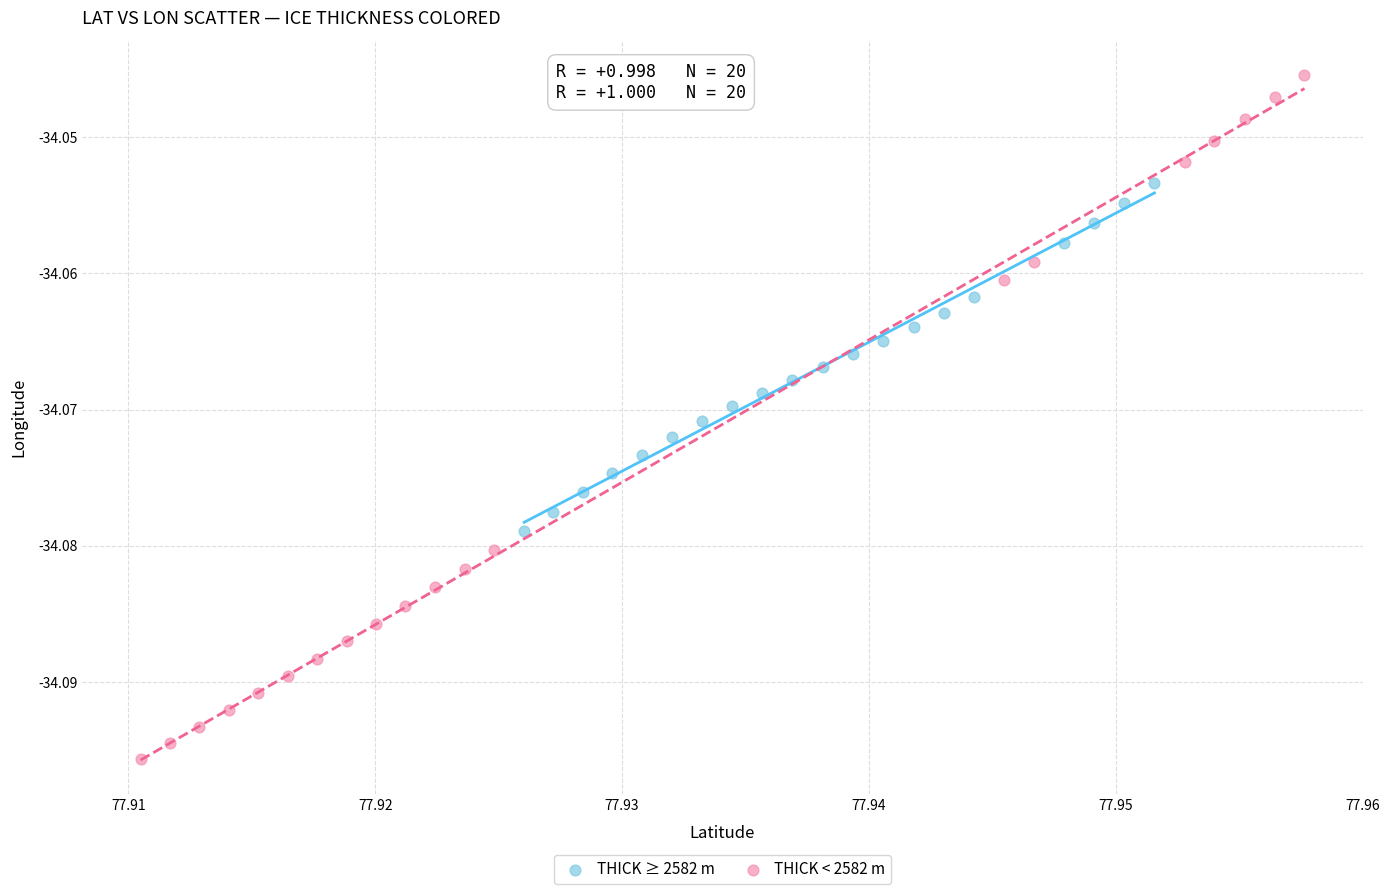

Which series has the widest spread of Y values?

THICK < 2582 m